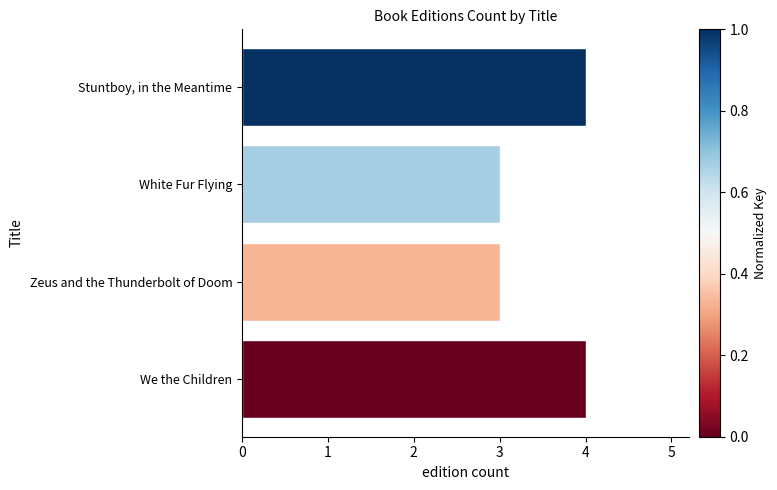

Read the value at We the Children.

4